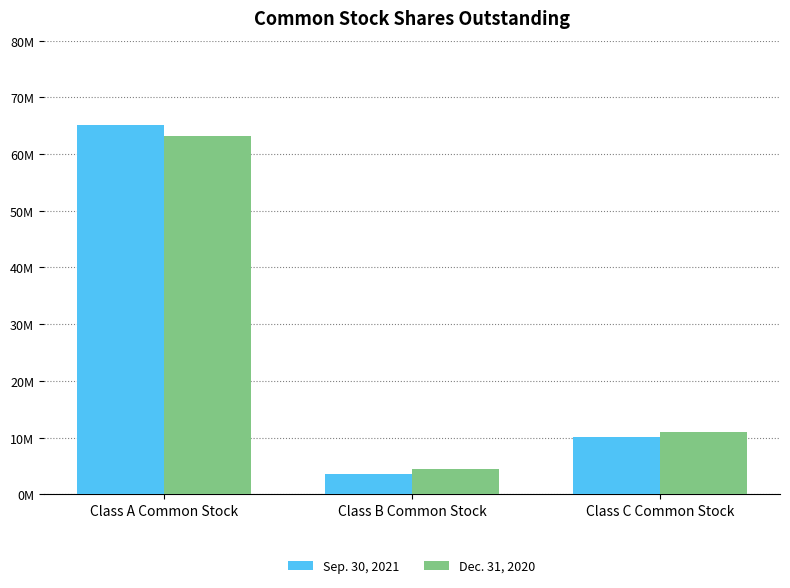

How many Dec. 31, 2020 values are between 4457958 and 63131007?

3